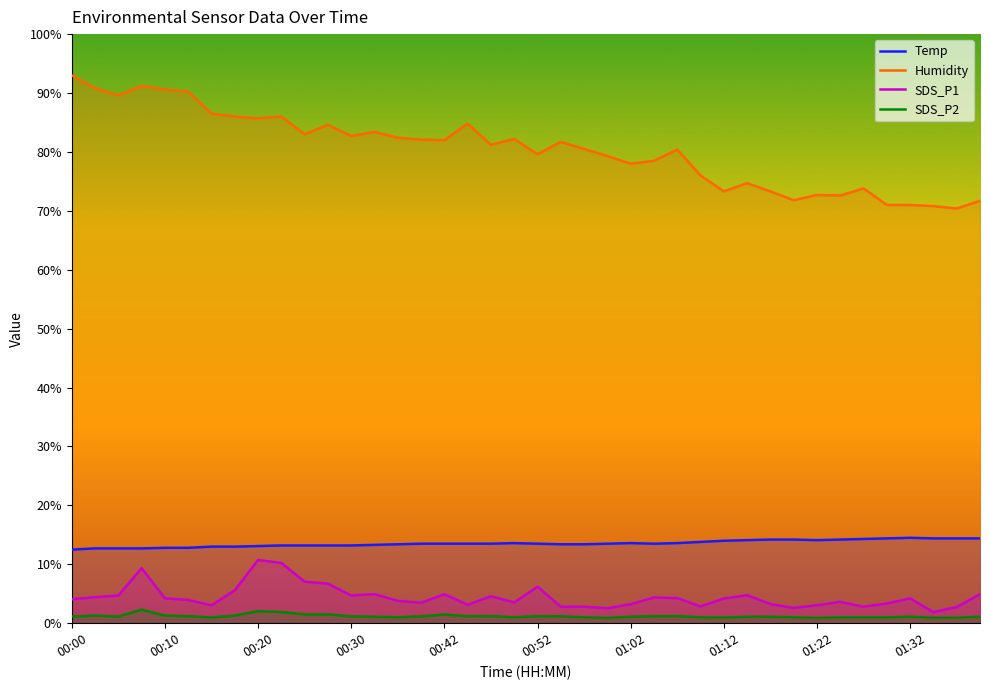

Which label corresponds to the largest value in the chart?

00:00